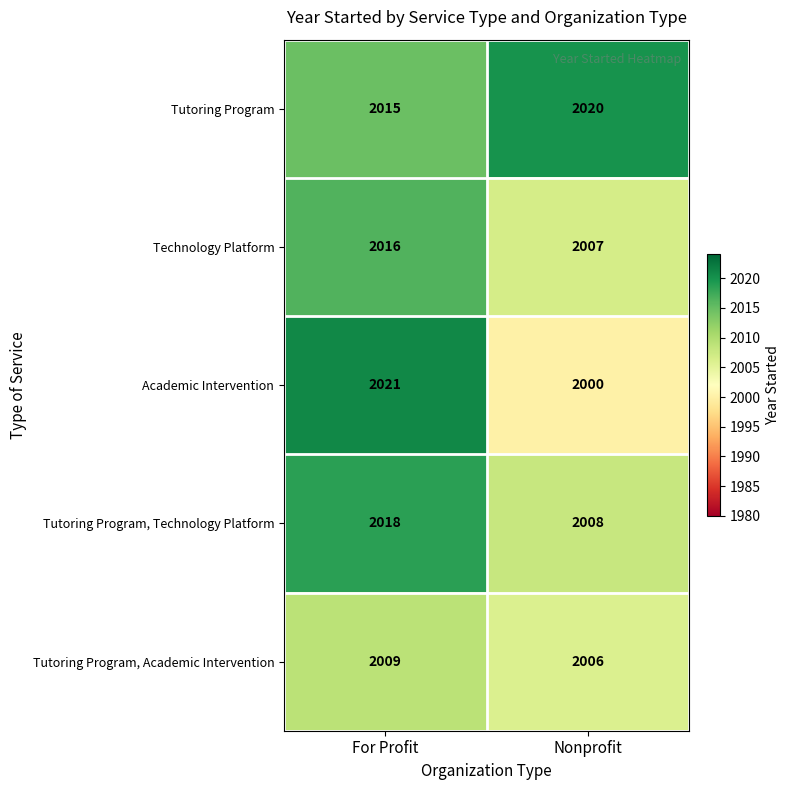

What is the lowest value of the Tutoring Program, Technology Platform series?

2008